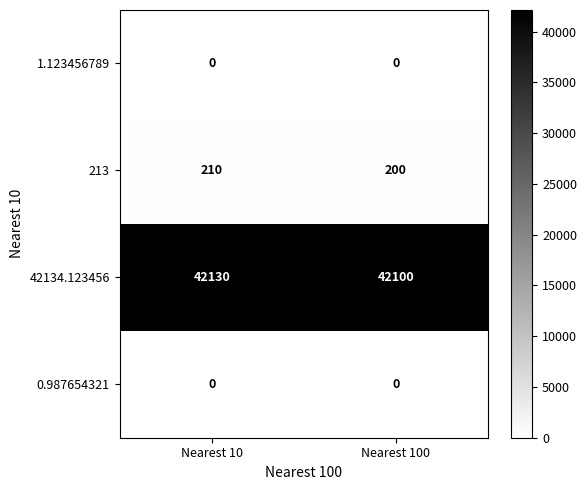

How many series are shown in this chart?

4